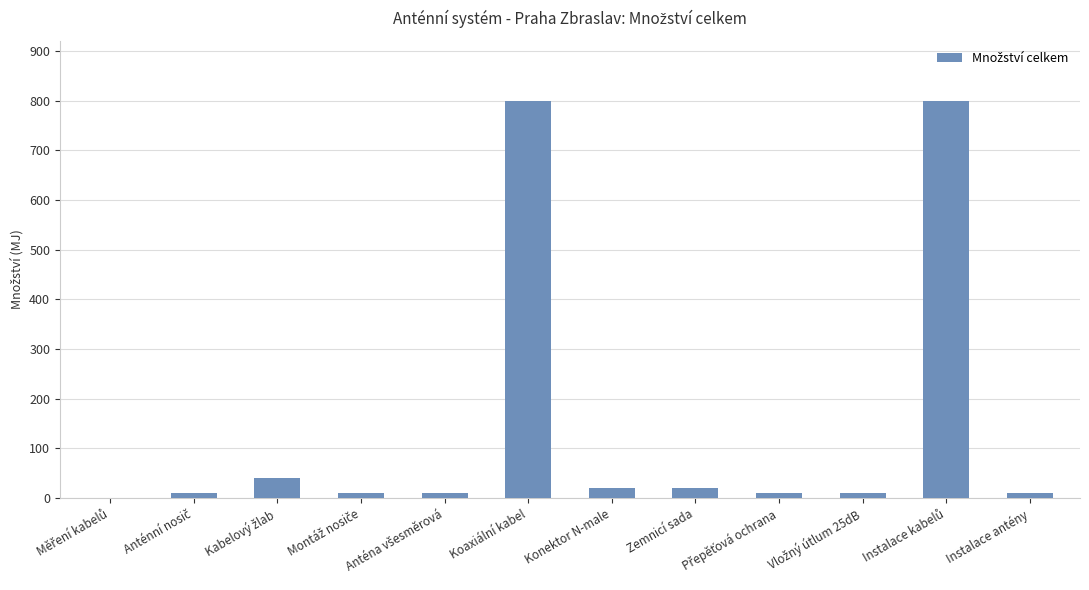

What is the sum of all values?

1741